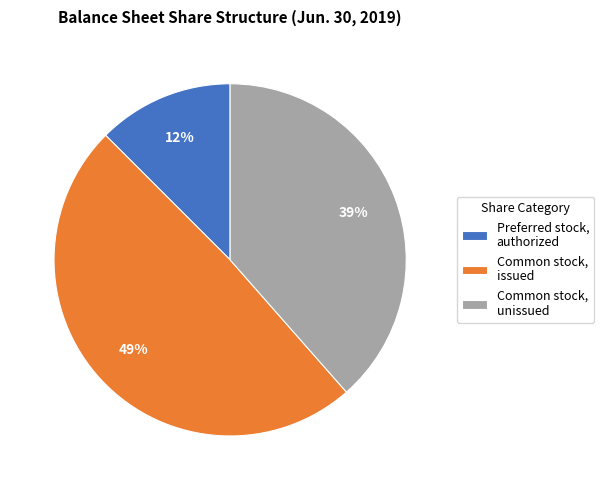

To the nearest percent, what is the combined percentage of Common stock, unissued and Preferred stock, authorized?

51%